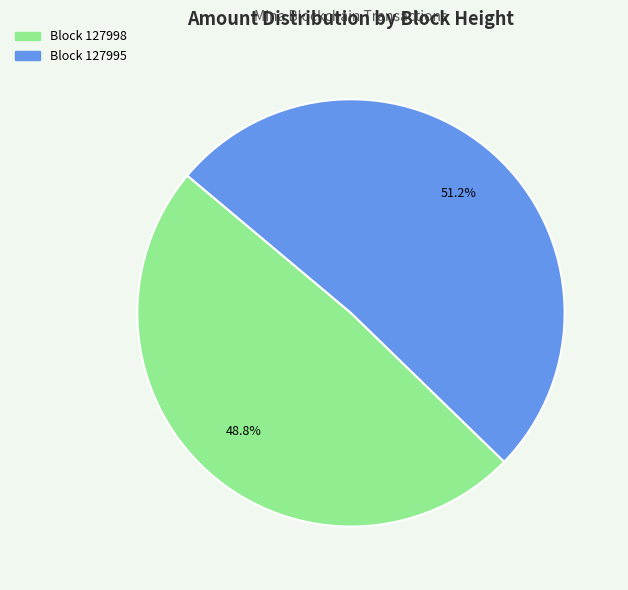

Is there any slice that represents more than half of the pie?

Yes